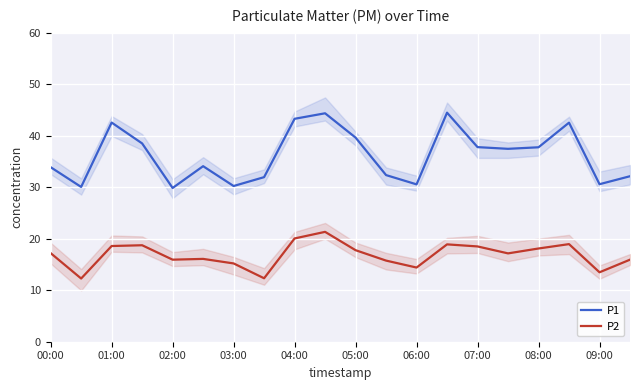

List the series in order of their peak value, lowest first.

P2, P1